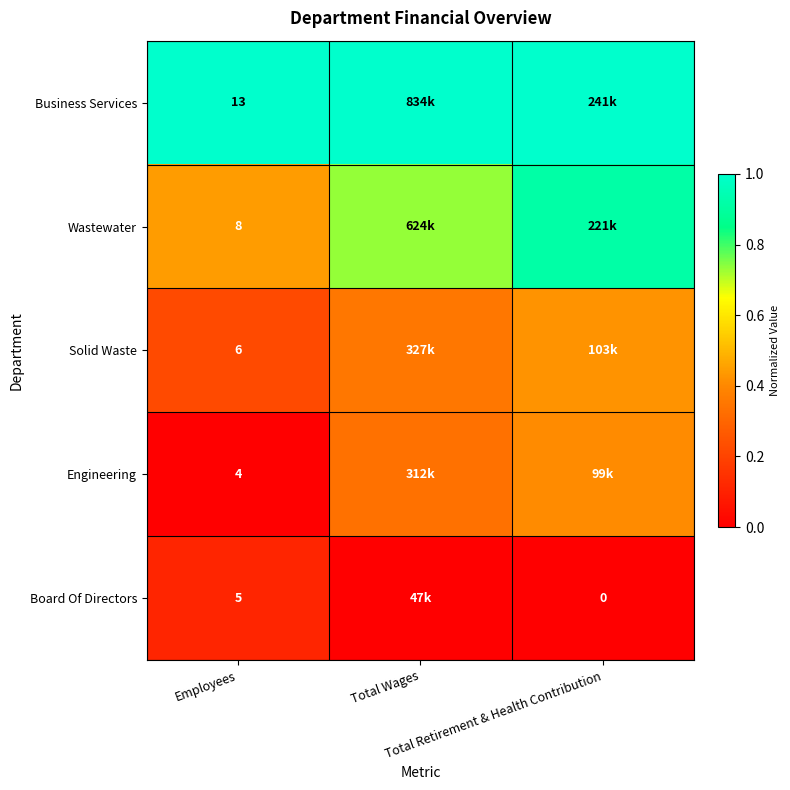

Which category has the lowest value in the Wastewater series?

Employees